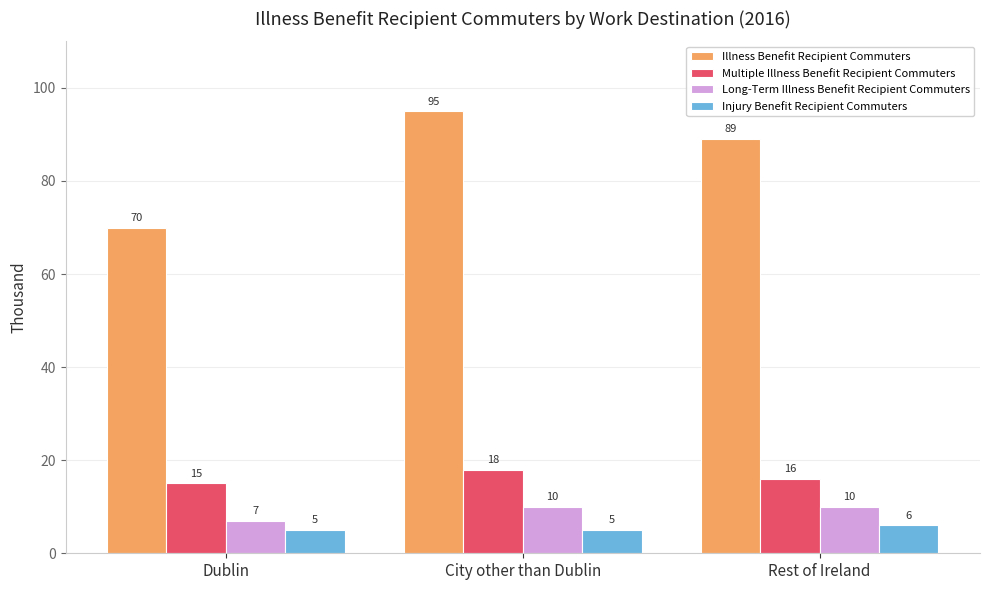

Is the value of Multiple Illness Benefit Recipient Commuters at City other than Dublin greater than the value of Injury Benefit Recipient Commuters at Dublin?

Yes